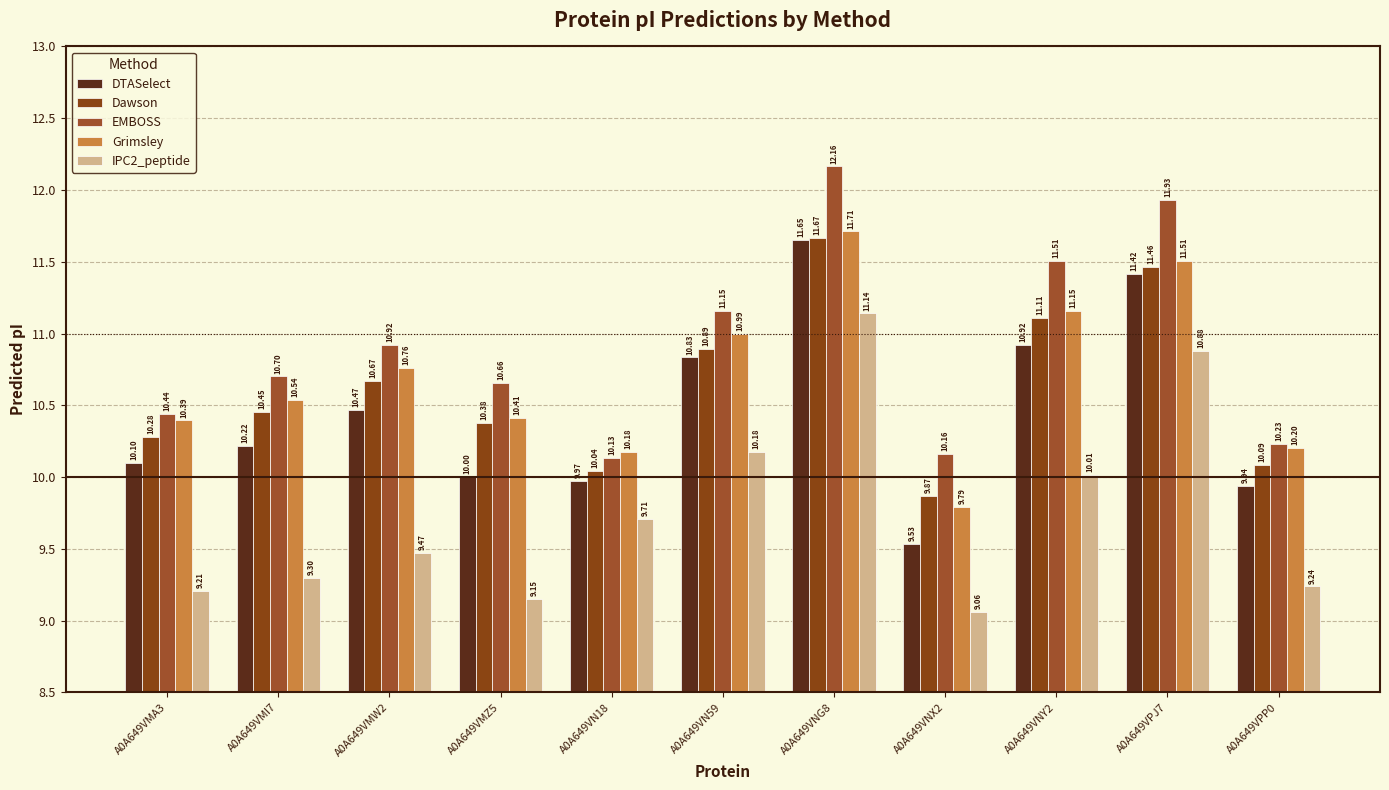

How many series are shown in this chart?

5